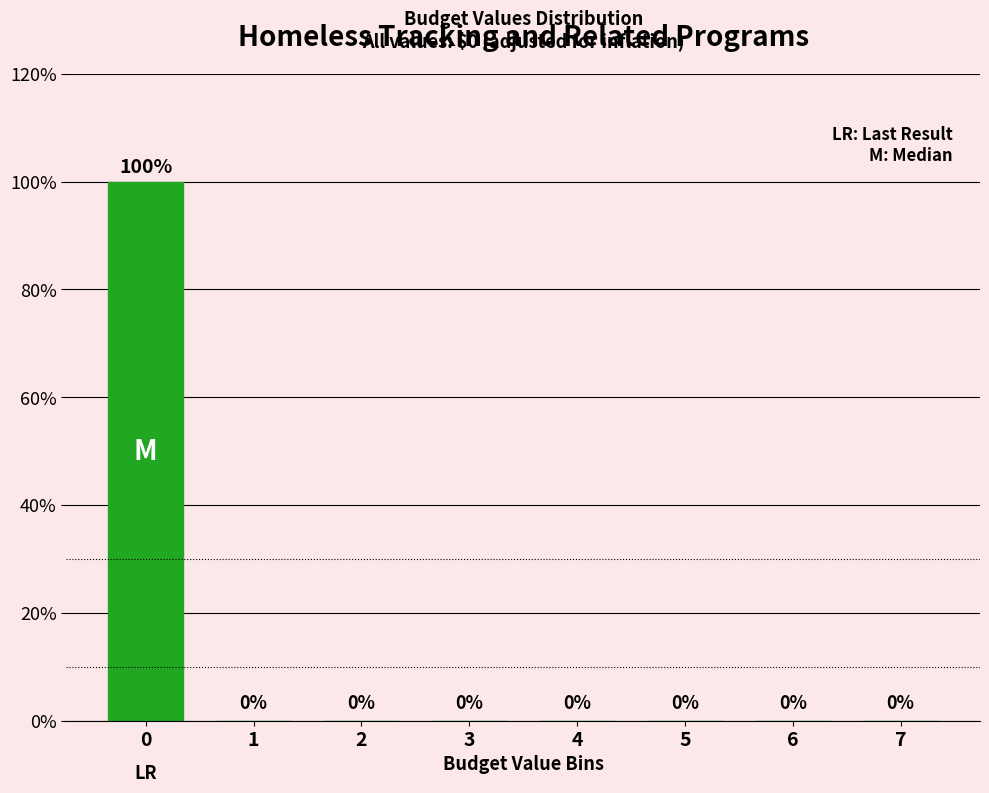

Reading left to right, list all the values displayed in this chart.

0=100	1=0	2=0	3=0	4=0	5=0	6=0	7=0